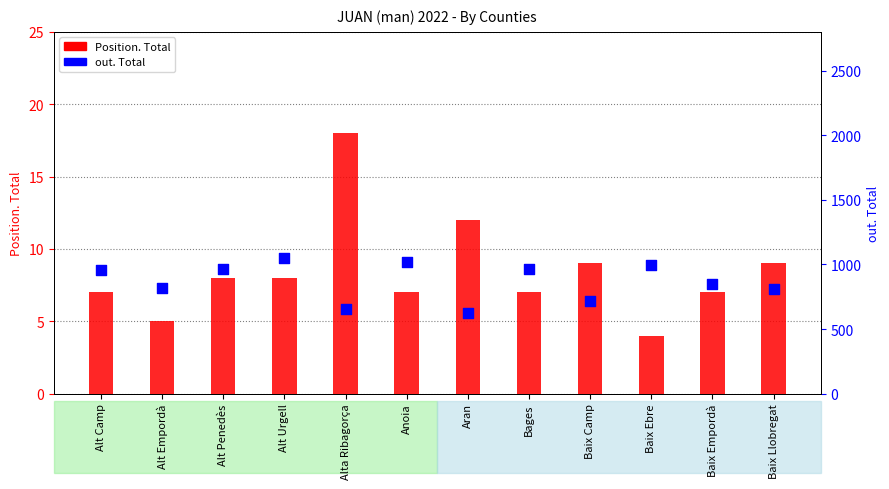

Which series has the widest spread of Y values?

out. Total